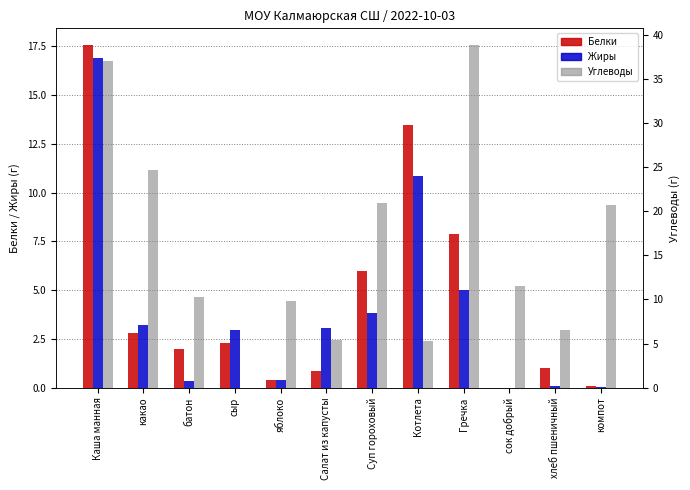

What is the label of the 10th bar from the left?

сок добрый